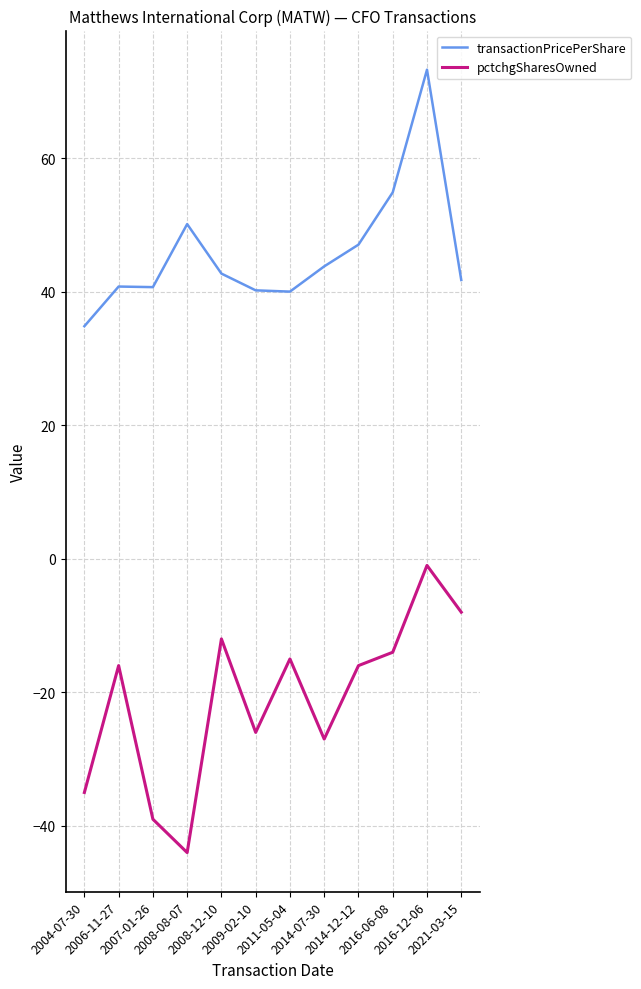

The value of transactionPricePerShare at 2016-12-06 is 118.3. True or false?

False